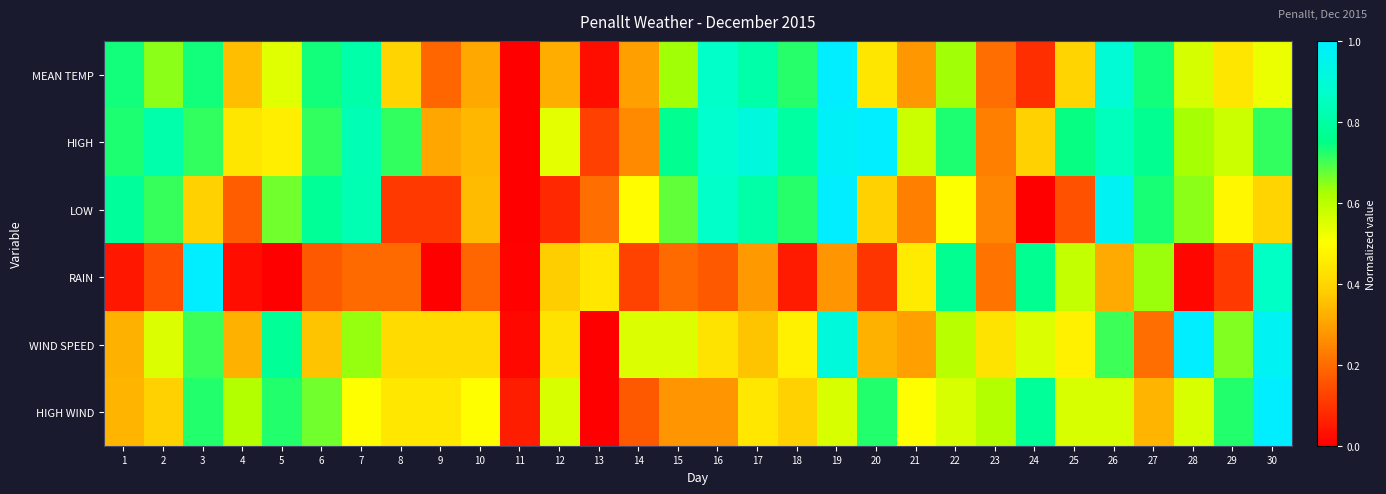

Reading left to right, what are all the values shown in this chart?

MEAN TEMP: 1=0.7	2=0.6	3=0.7	4=0.4	5=0.5	6=0.7	7=0.8	8=0.4	9=0.2	10=0.3	11=0.0	12=0.3	13=0.0	14=0.3	15=0.6	16=0.9	17=0.8	18=0.7	19=1.0	20=0.4	21=0.3	22=0.6	23=0.2	24=0.1	25=0.4	26=0.9	27=0.7	28=0.6	29=0.4	30=0.5
HIGH: 1=0.7	2=0.8	3=0.7	4=0.4	5=0.5	6=0.7	7=0.8	8=0.7	9=0.3	10=0.3	11=0.0	12=0.5	13=0.1	14=0.3	15=0.8	16=0.9	17=0.9	18=0.8	19=1.0	20=1.0	21=0.6	22=0.7	23=0.2	24=0.4	25=0.7	26=0.8	27=0.8	28=0.6	29=0.6	30=0.7
LOW: 1=0.8	2=0.7	3=0.4	4=0.2	5=0.7	6=0.8	7=0.8	8=0.1	9=0.1	10=0.3	11=0.0	12=0.1	13=0.2	14=0.5	15=0.7	16=0.9	17=0.8	18=0.7	19=1.0	20=0.4	21=0.2	22=0.5	23=0.2	24=0.0	25=0.2	26=1.0	27=0.7	28=0.6	29=0.5	30=0.4
RAIN: 1=0.0	2=0.1	3=1.0	4=0.0	5=0.0	6=0.2	7=0.2	8=0.2	9=0.0	10=0.2	11=0.0	12=0.4	13=0.4	14=0.1	15=0.2	16=0.2	17=0.3	18=0.1	19=0.3	20=0.1	21=0.5	22=0.8	23=0.2	24=0.8	25=0.6	26=0.3	27=0.6	28=0.0	29=0.1	30=0.9
WIND SPEED: 1=0.3	2=0.6	3=0.7	4=0.3	5=0.8	6=0.4	7=0.6	8=0.4	9=0.4	10=0.4	11=0.0	12=0.4	13=0.0	14=0.6	15=0.6	16=0.4	17=0.4	18=0.5	19=0.9	20=0.3	21=0.3	22=0.6	23=0.4	24=0.6	25=0.5	26=0.7	27=0.2	28=1.0	29=0.7	30=1.0
HIGH WIND: 1=0.3	2=0.4	3=0.7	4=0.6	5=0.7	6=0.7	7=0.5	8=0.4	9=0.4	10=0.5	11=0.1	12=0.6	13=0.0	14=0.2	15=0.3	16=0.3	17=0.4	18=0.4	19=0.6	20=0.7	21=0.5	22=0.6	23=0.6	24=0.8	25=0.6	26=0.6	27=0.3	28=0.6	29=0.7	30=1.0